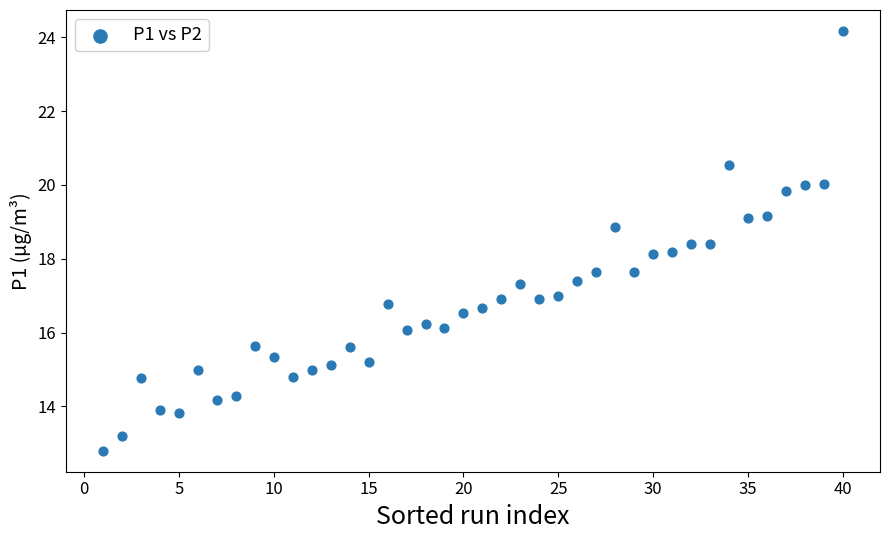

What is the range of Y values (max minus min)?

11.4